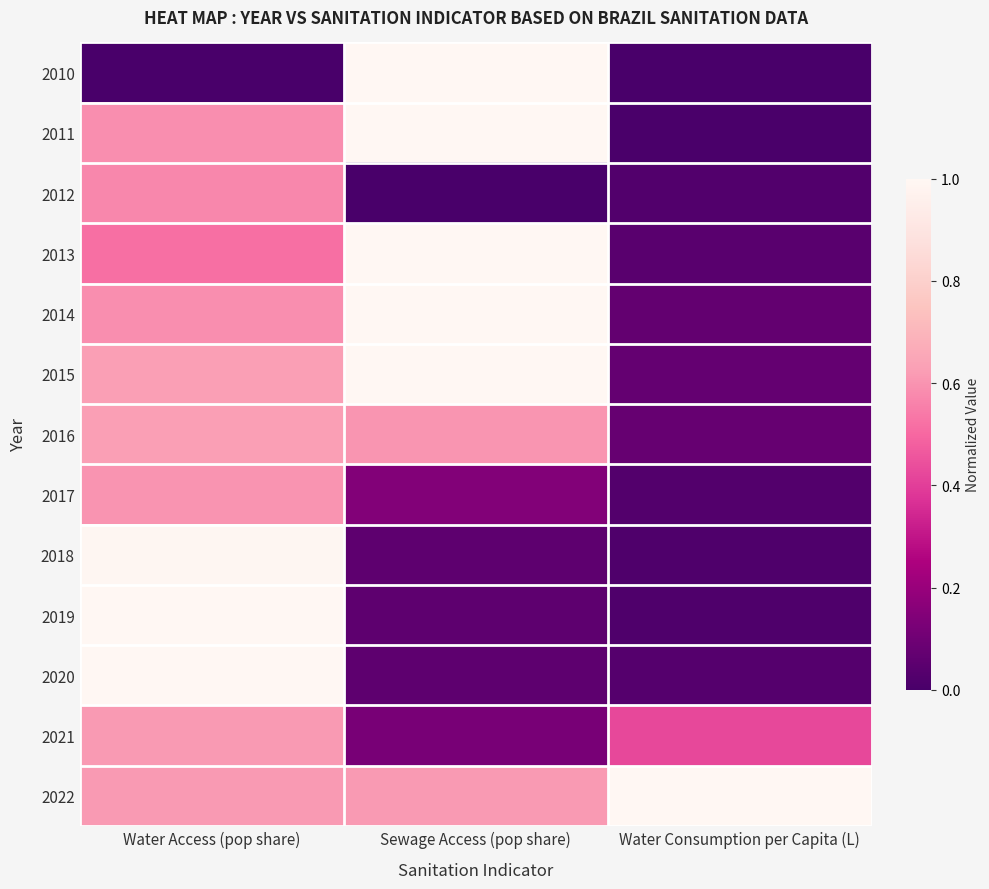

What is the total value across all series at Water Access (pop share)?

8.4